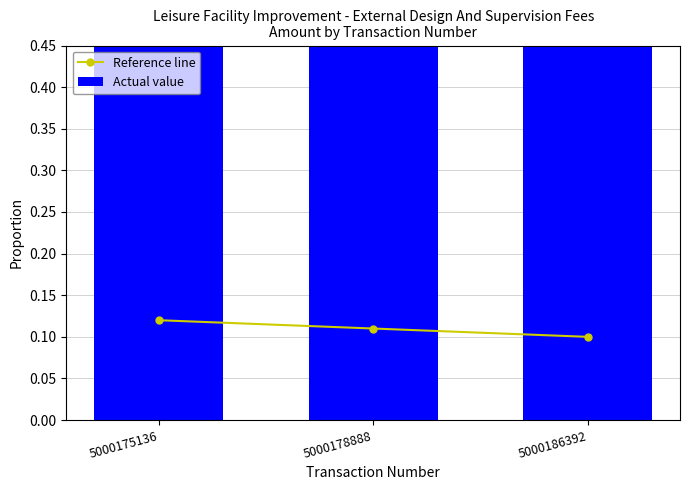

The Reference line series shows 0.1 at 5000186392. True or false?

True